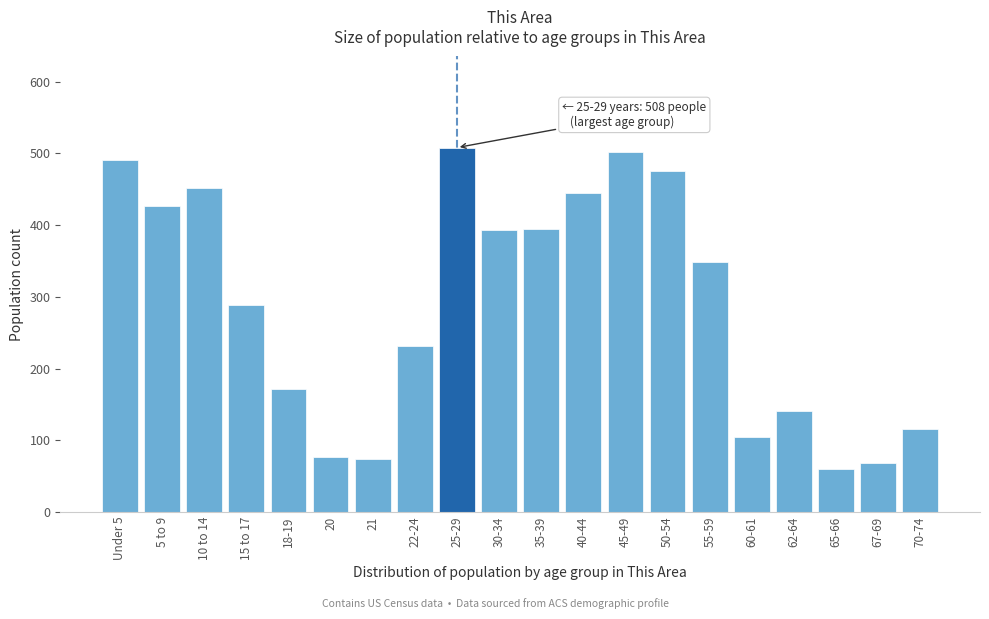

Is it true that the value at 67-69 is 68?

True